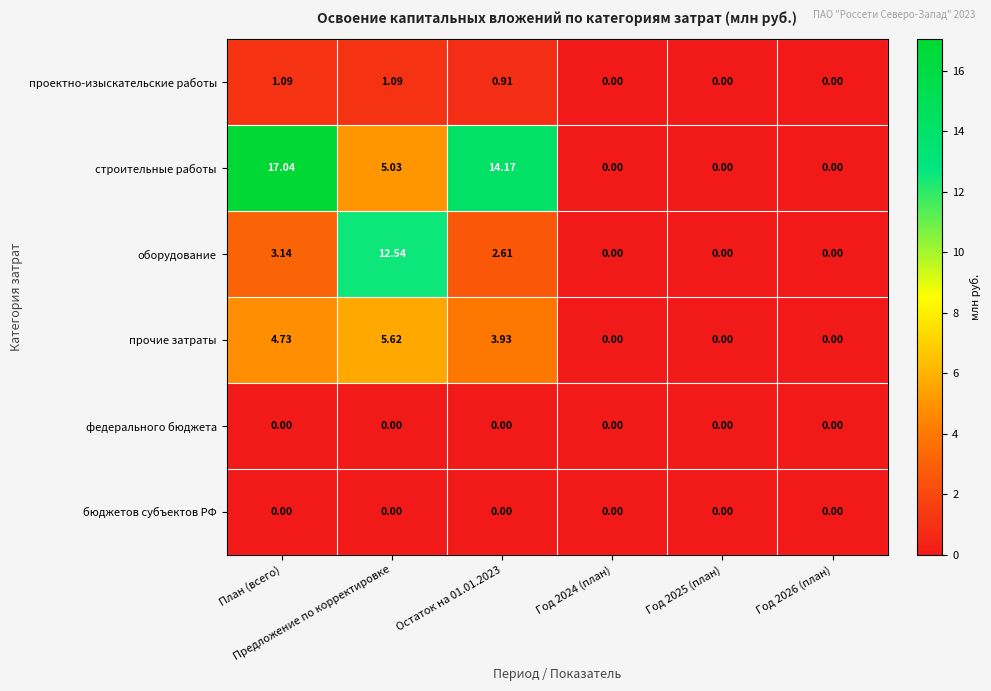

Which series has the largest range (max minus min)?

строительные работы